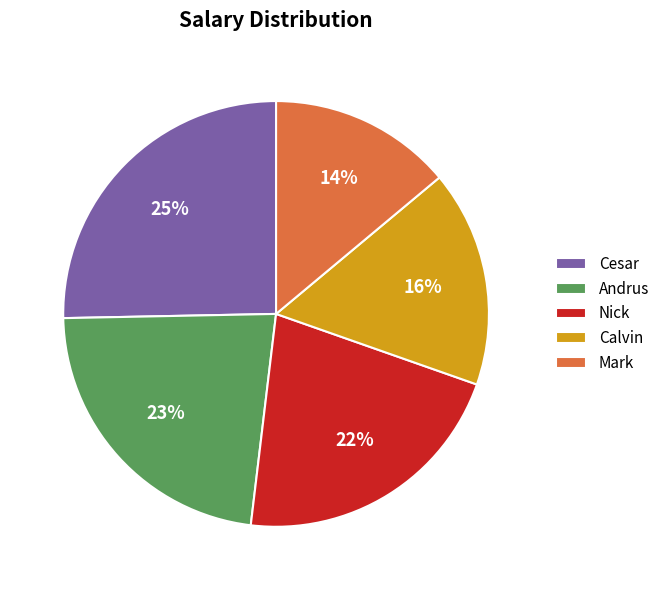

Rank the categories by value from lowest to highest.

Mark, Calvin, Nick, Andrus, Cesar